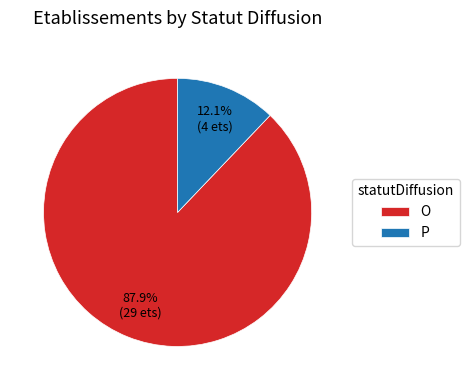

Combined, do P and O account for over 50%?

Yes